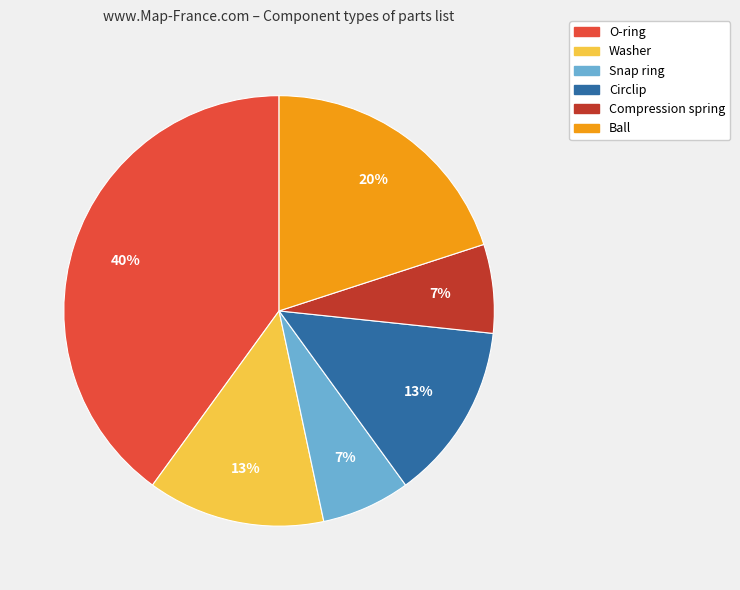

Count the number of slices in the pie.

6